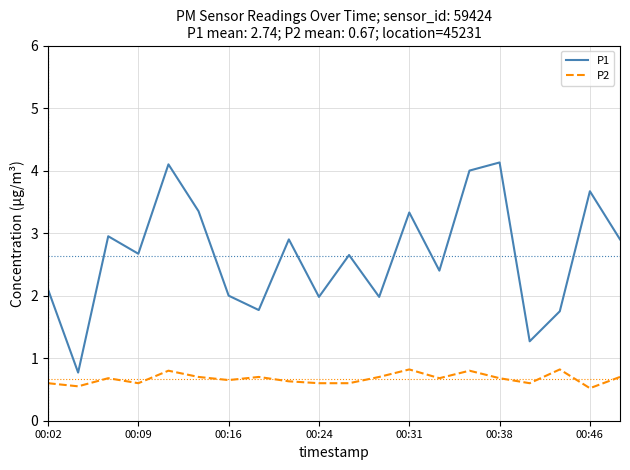

Which series has the largest total across all categories?

P1